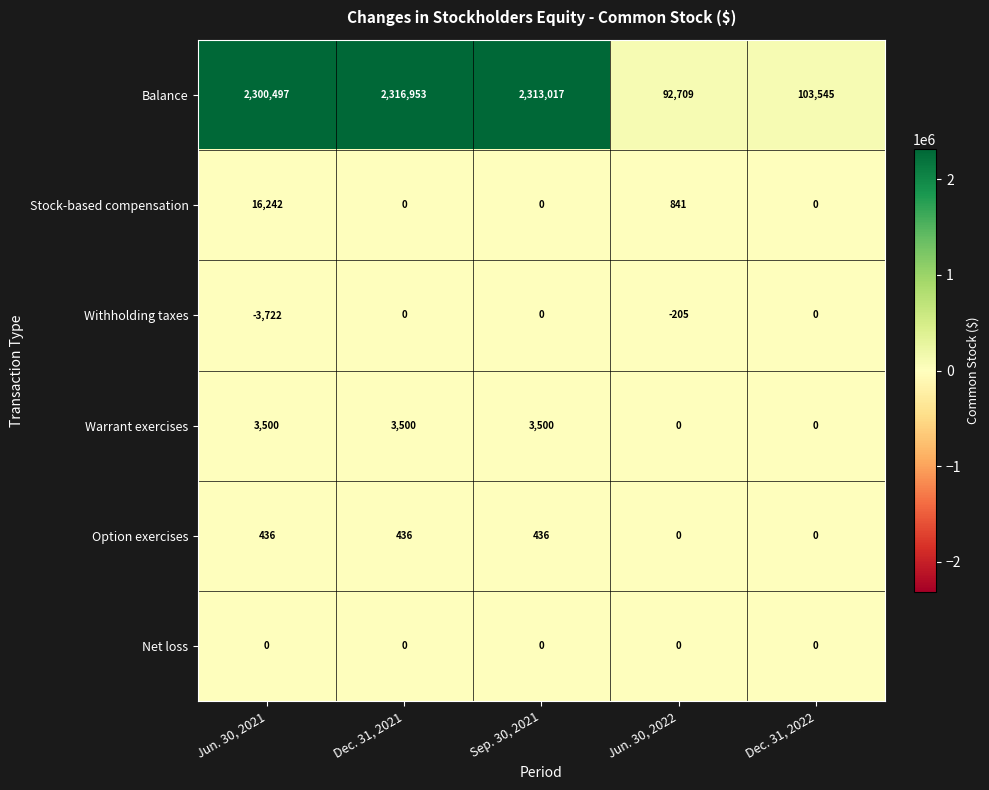

Is it true that Net loss equals 0 at Jun. 30, 2022?

True